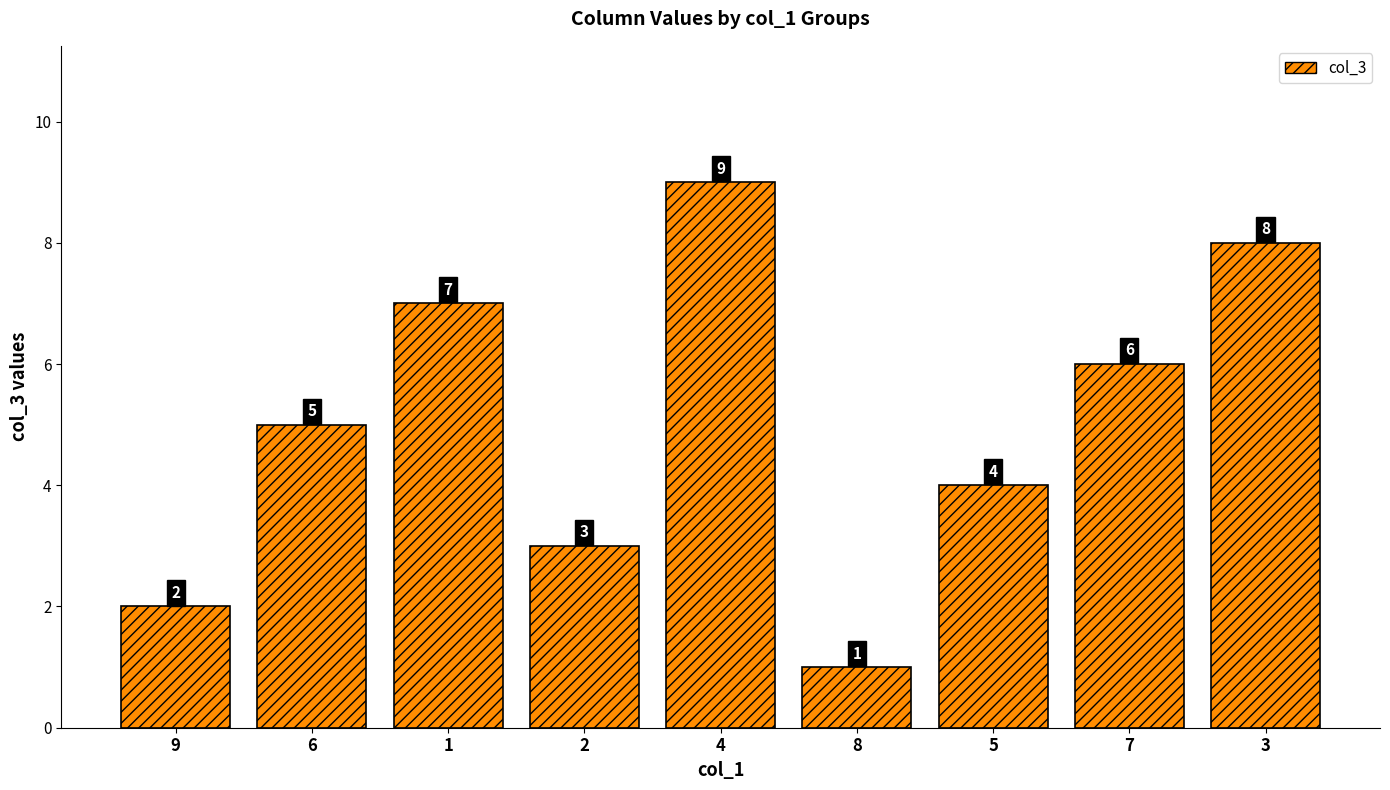

What is the value of the 7th bar from the left?

4